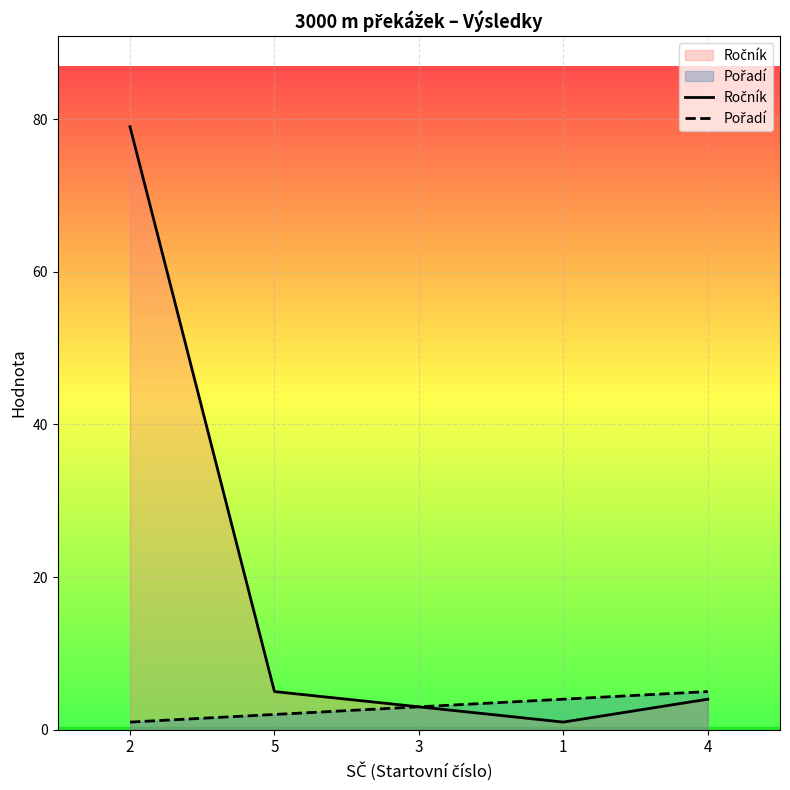

Reading left to right, what are all the values shown in this chart?

Ročník: 79	5	3	1	4
Pořadí: 1	2	3	4	5